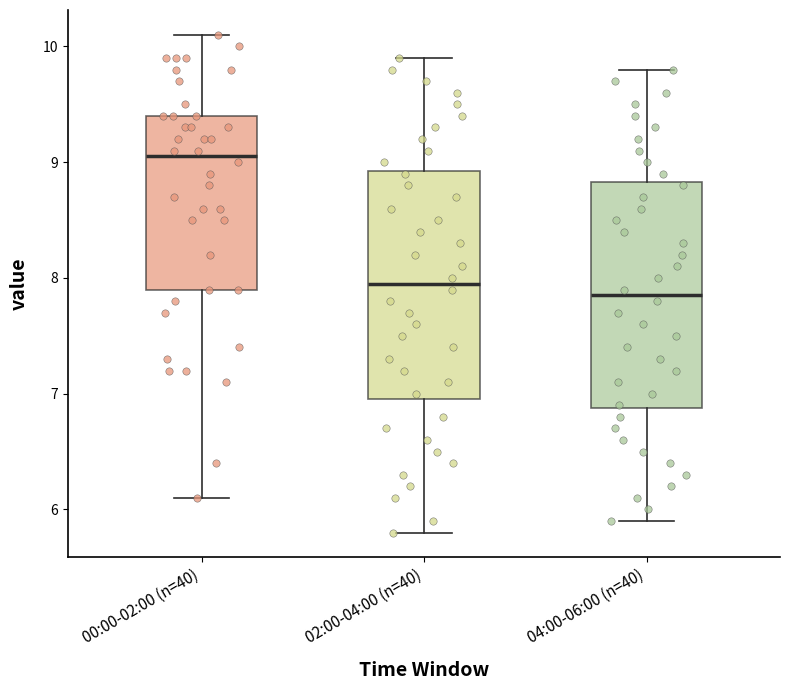

Reading left to right, read every box against the y-axis: the position of its median line, the range the box covers, and the ends of its whiskers. The values are not printed on the chart, so give them approximately, as read against the axis.

00:00-02:00 (n=40): median 9.1, box 7.9 to 9.4, whiskers 6.1 to 10.1
02:00-04:00 (n=40): median 8.0, box 7.0 to 8.9, whiskers 5.8 to 9.9
04:00-06:00 (n=40): median 7.9, box 6.9 to 8.8, whiskers 5.9 to 9.8